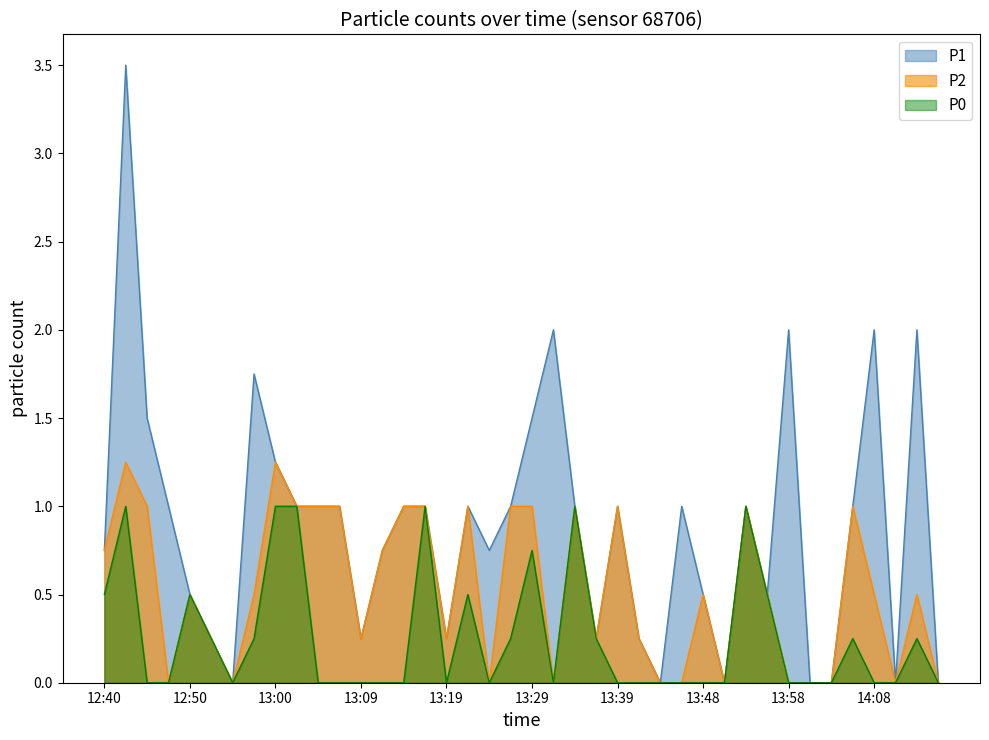

What is the difference between the P1 values at 14:08 and 12:42?

1.5